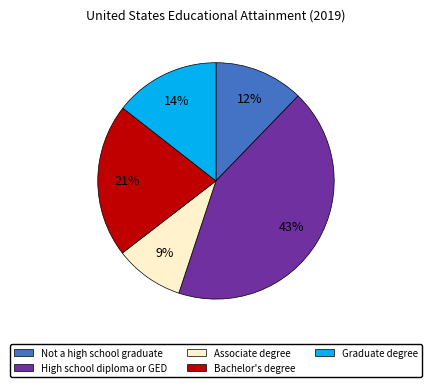

Does any single category account for the majority?

No